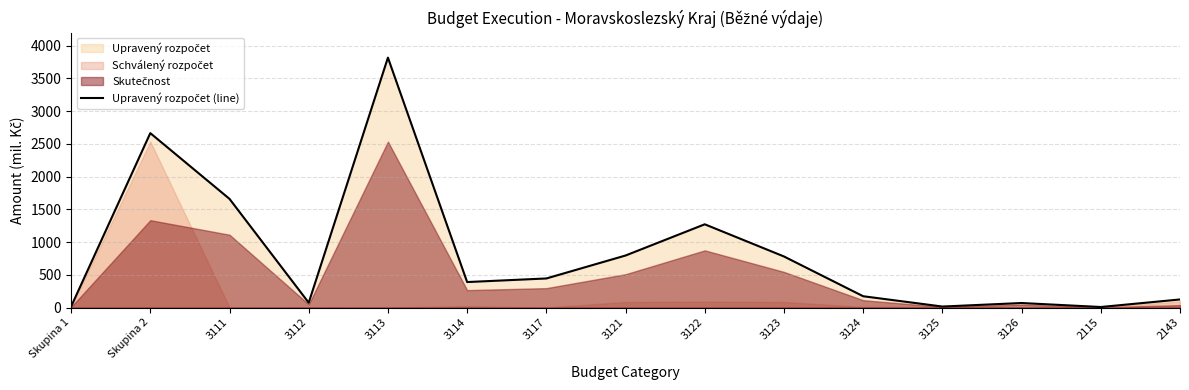

Rank the categories by value from lowest to highest.

2115, Skupina 1, 3125, 3126, 3112, 2143, 3124, 3114, 3117, 3123, 3121, 3122, 3111, Skupina 2, 3113